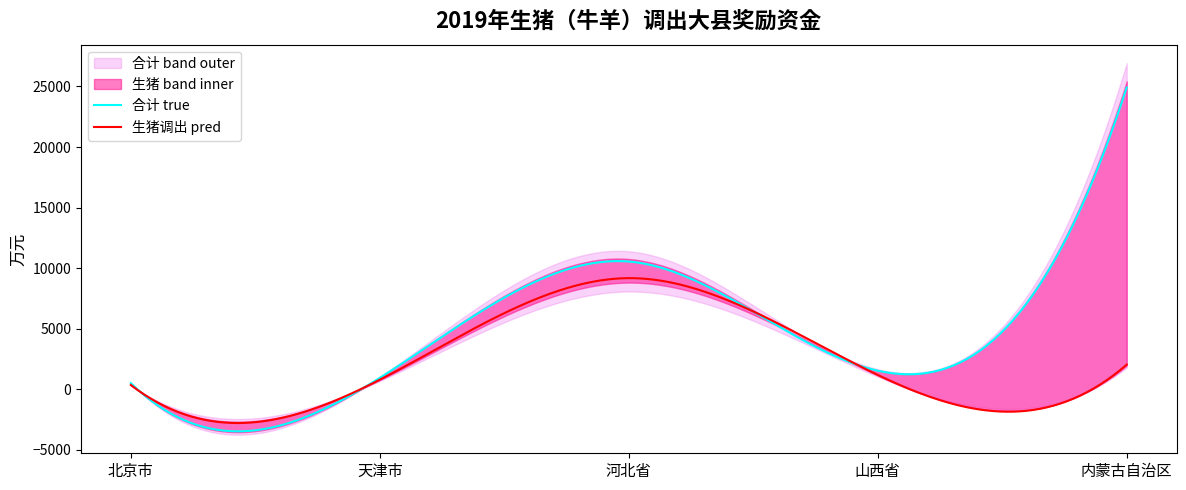

What is the lowest value of the 生猪调出 pred series?

-2775.4